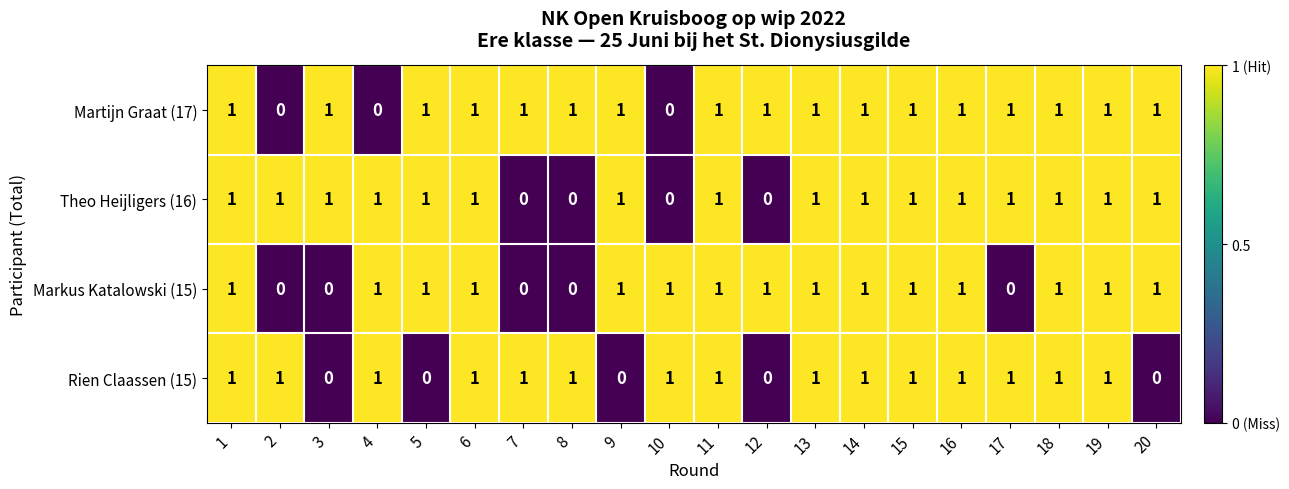

True or false: Markus Katalowski (15) has a value of 1 at 13.

True